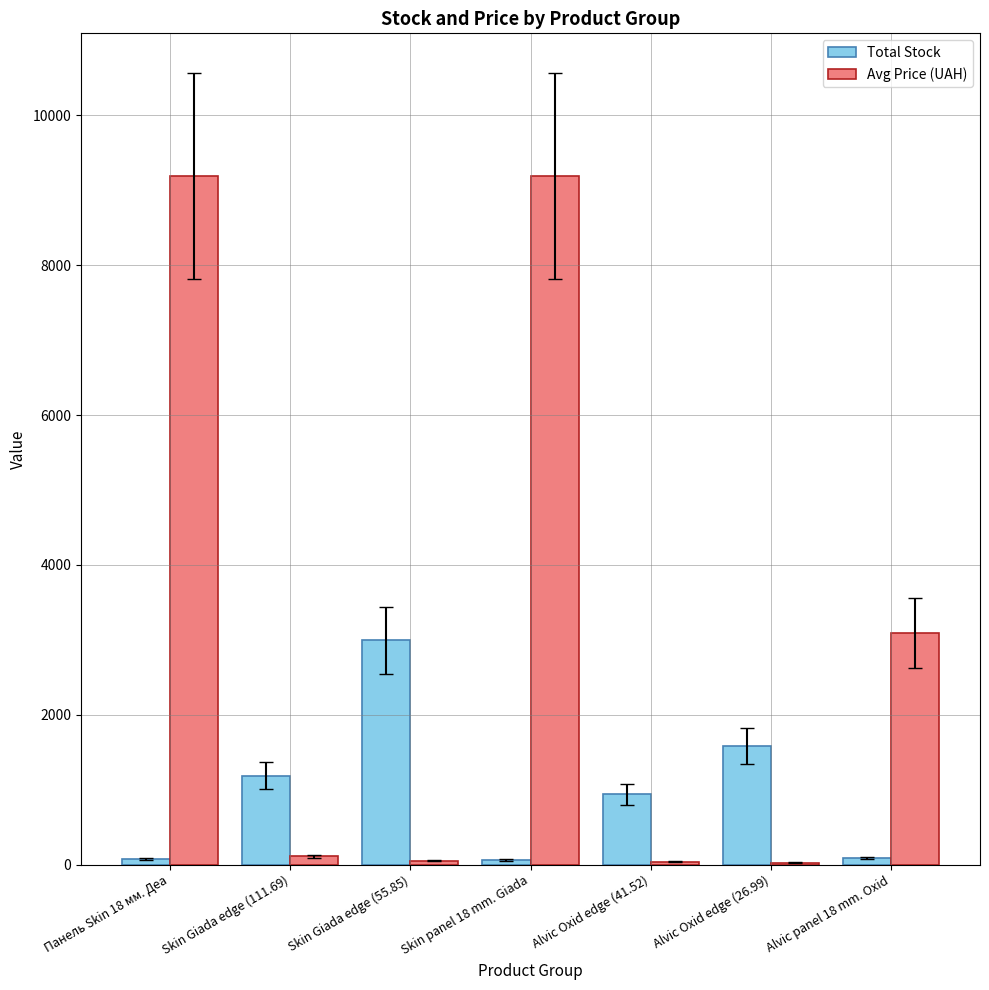

What is the sum of all Total Stock values?

6936.0